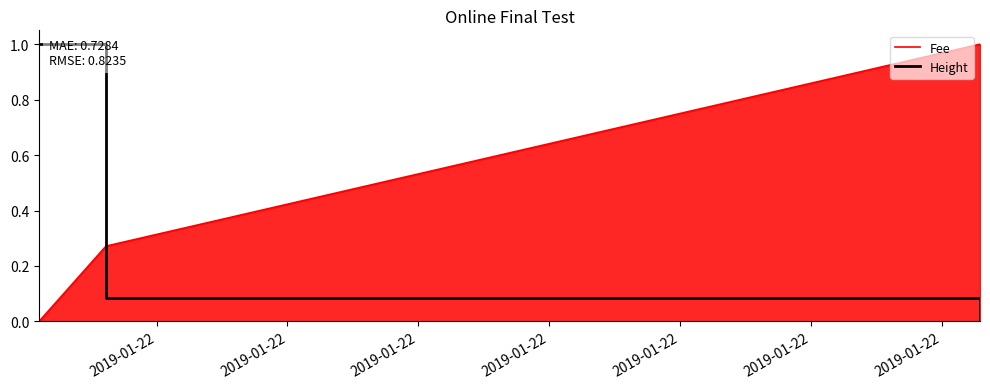

Rank the series by their average value, from lowest to highest.

Height, Fee